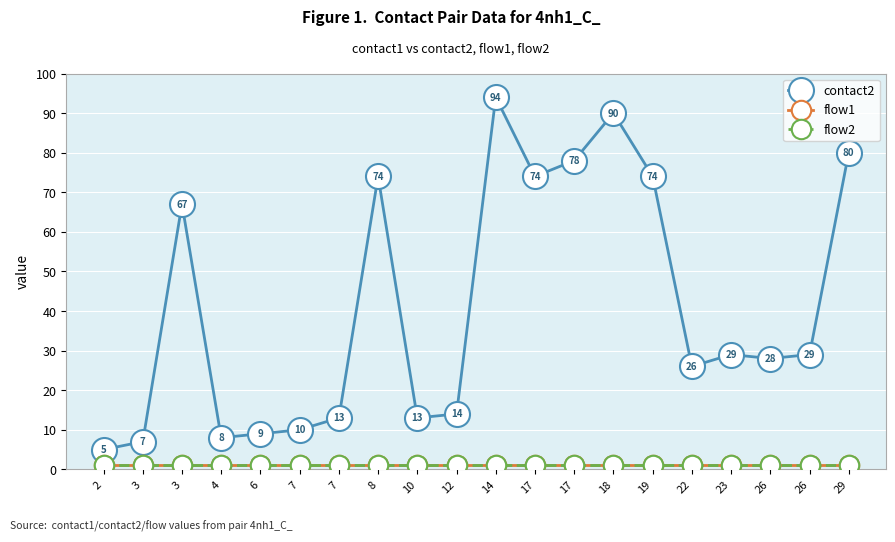

At which category is the sum across all series the highest?

14